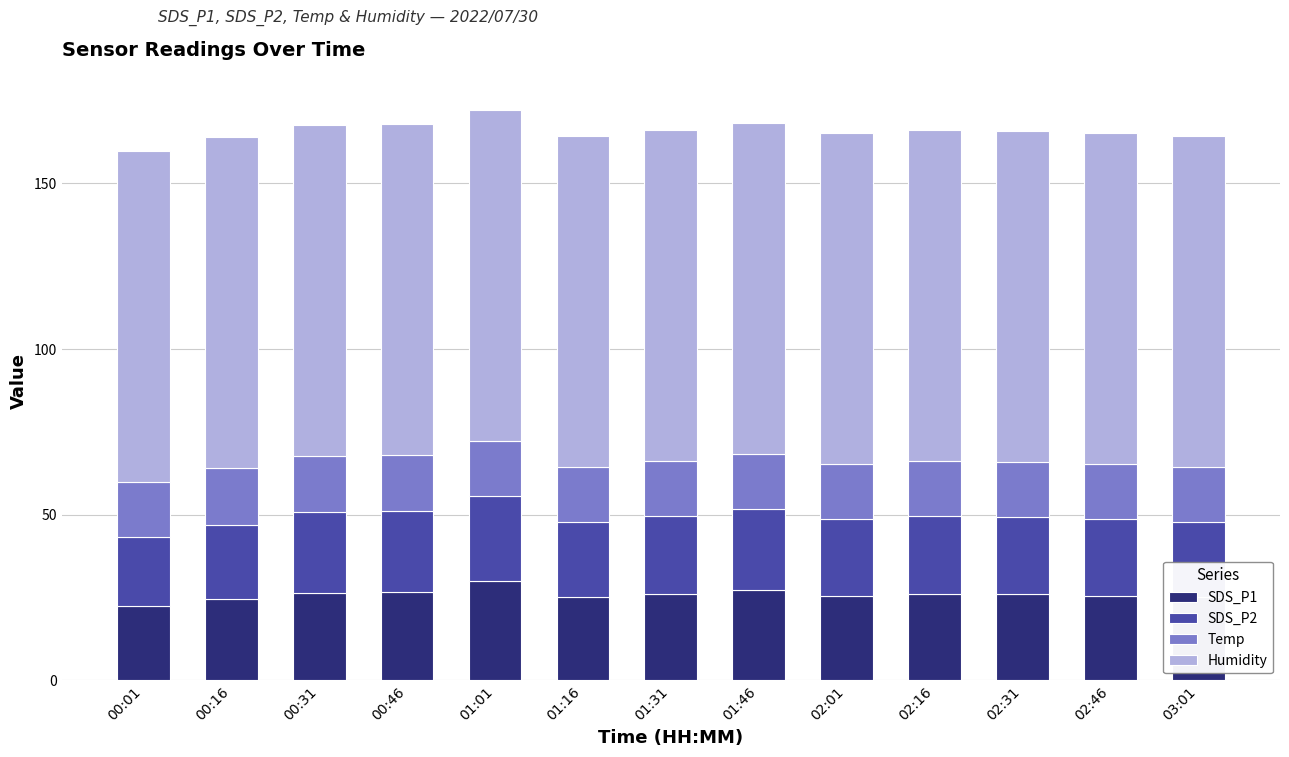

What is the total value across all series at 01:46?

168.2